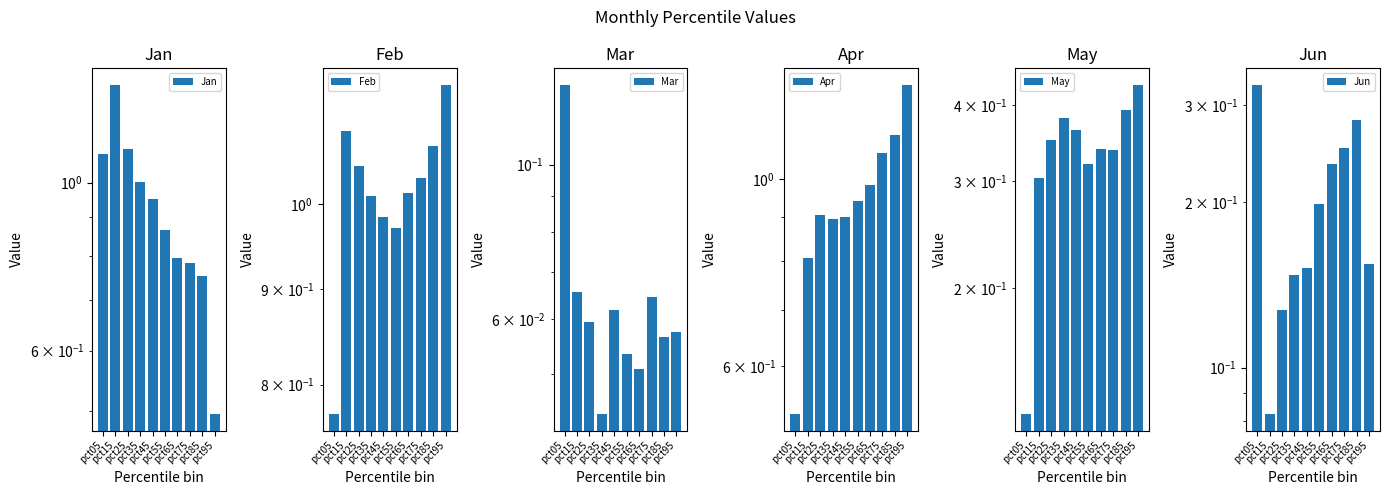

Does the chart contain any negative values?

No